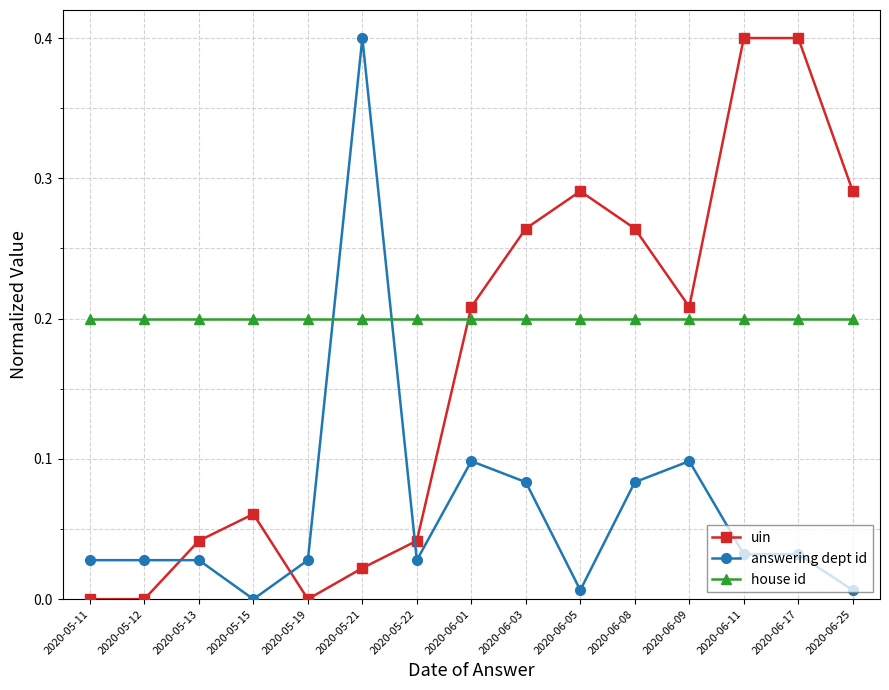

What is the greatest value displayed?

0.4